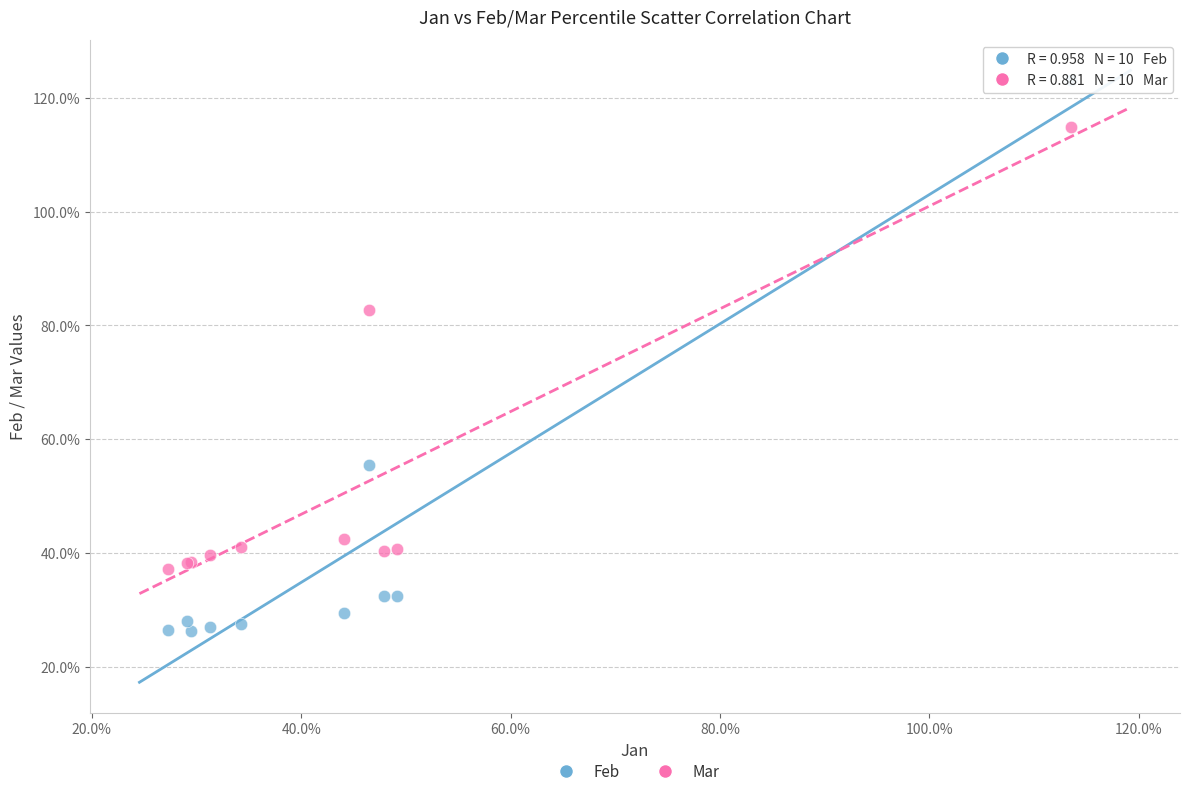

What are all the series names shown in the legend?

Feb, Mar